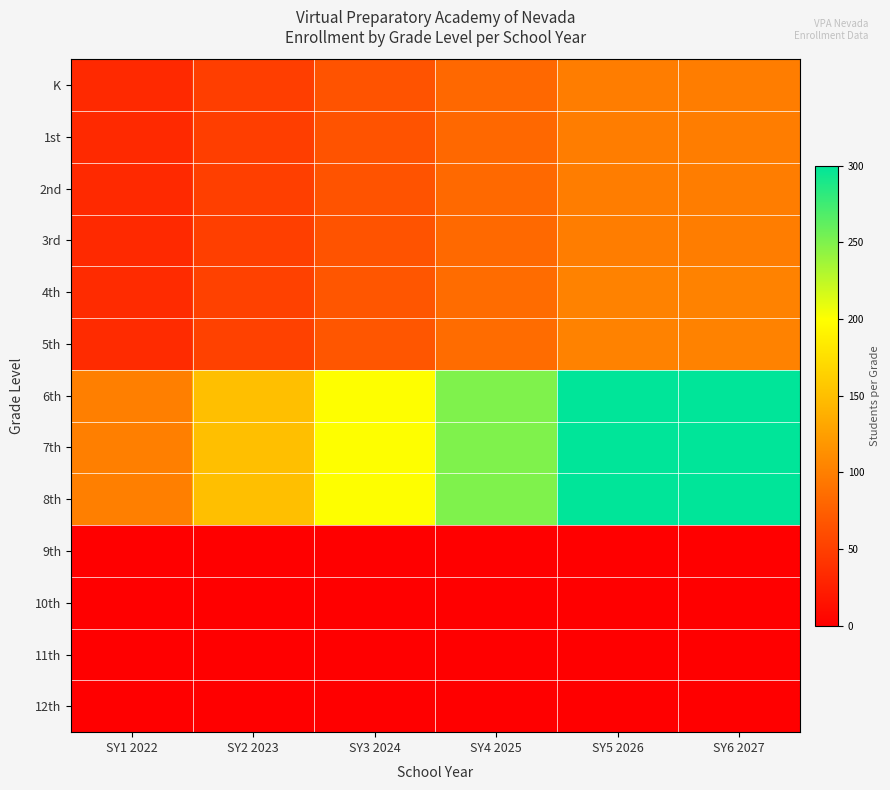

What is the total value across all series at SY4 2025?

1250